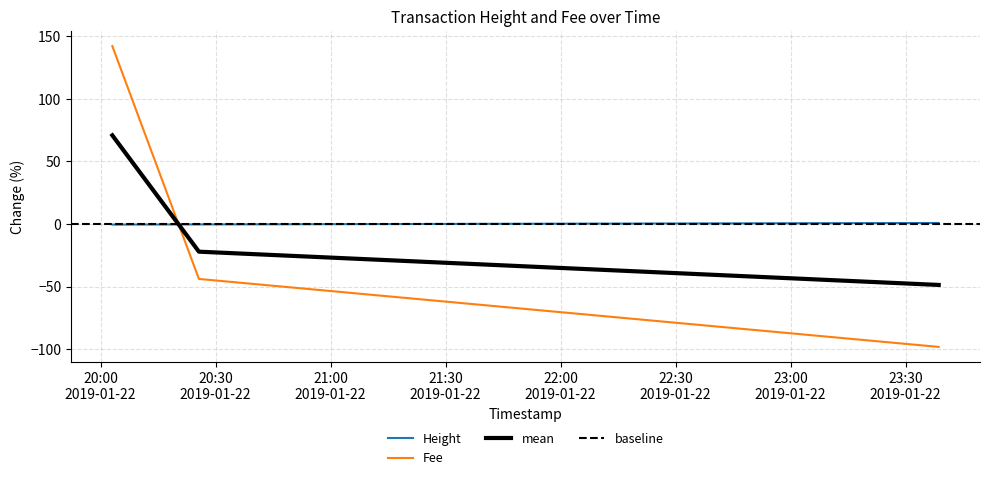

The Height series shows 17.4 at 2019-01-22 23:38:38. True or false?

False